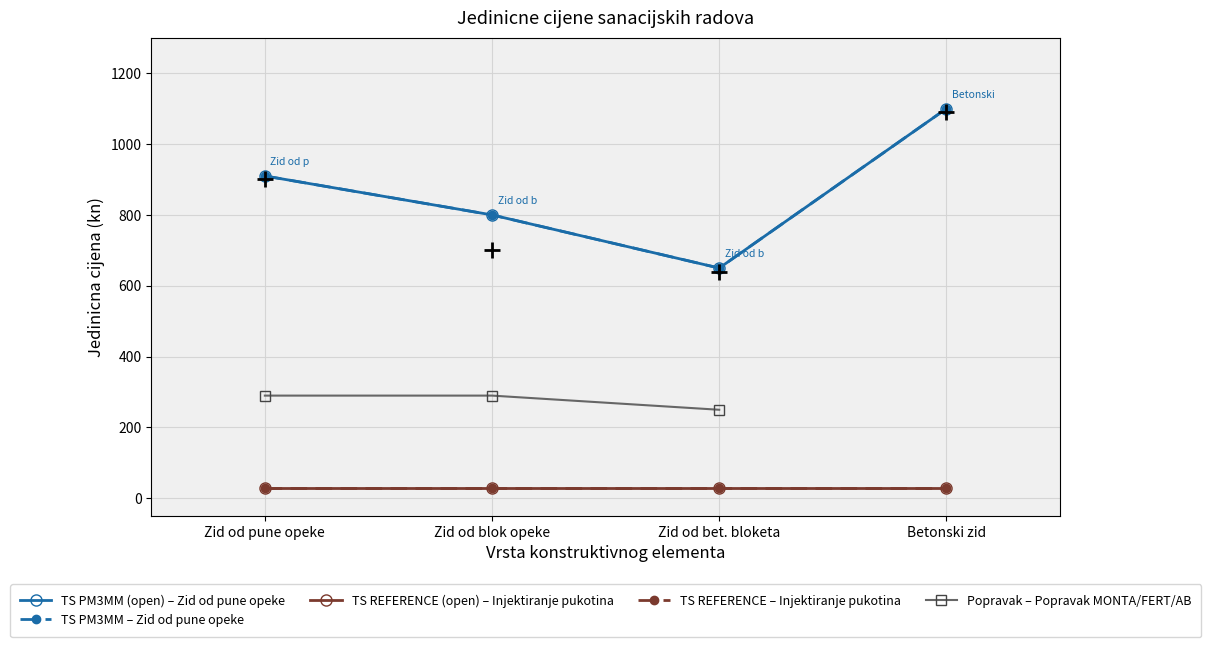

Is it true that Zid od pune opeke equals 276 at Zid od blok opeke?

False